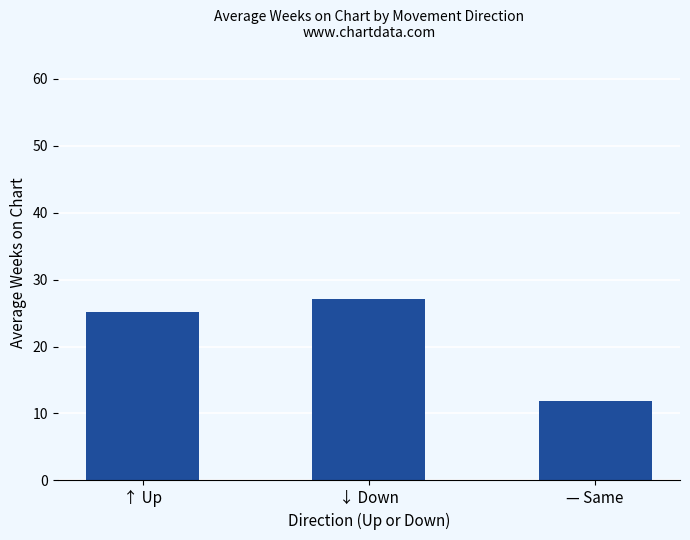

What is the label of the 1st bar from the right?

— Same